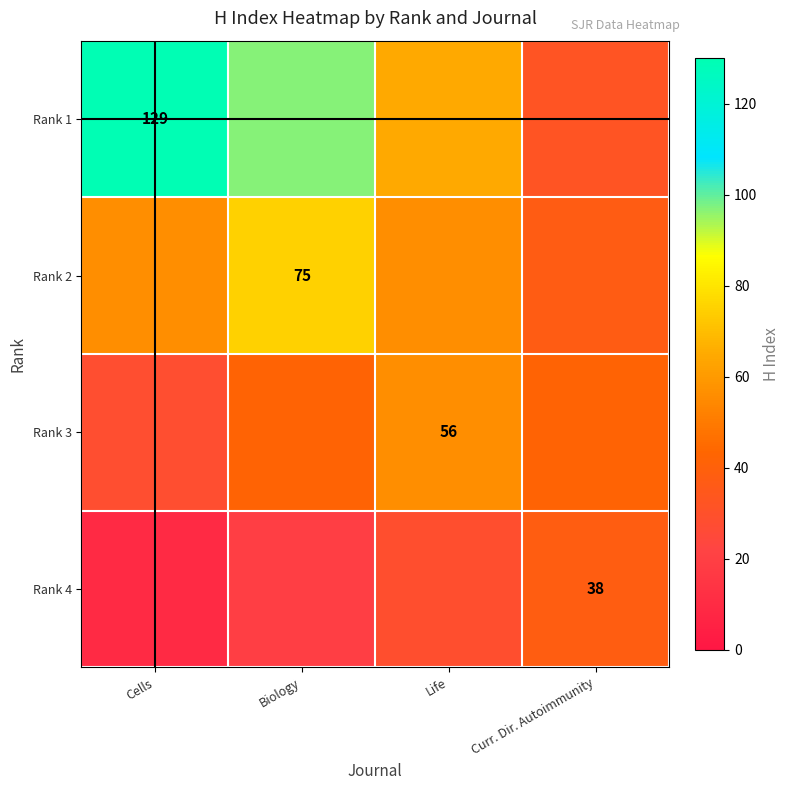

At which category does the chart reach its peak across all series?

Cells